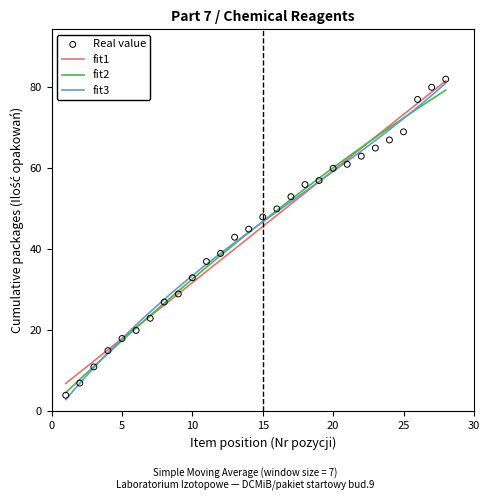

What is the change in value from 3 to 10?

+22